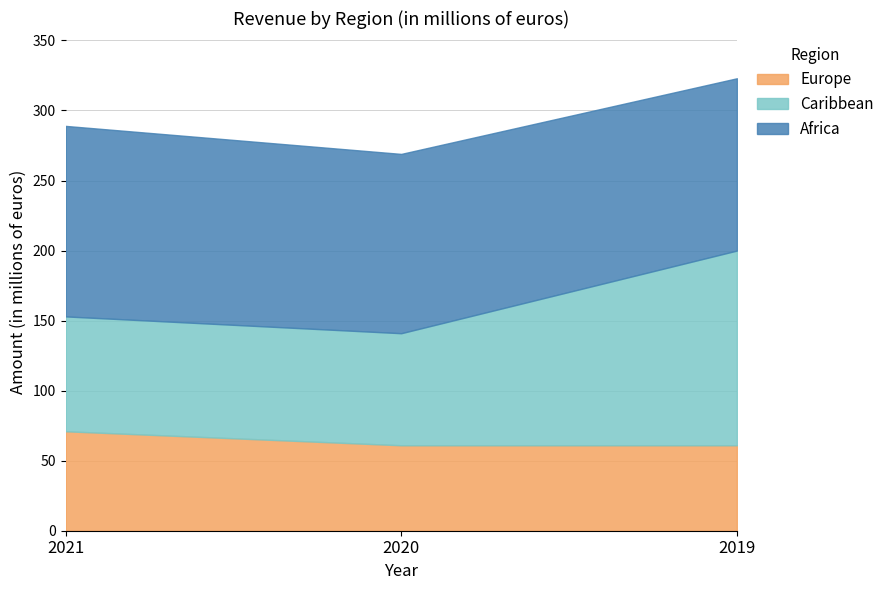

List the series in order of their overall mean, lowest first.

Europe, Caribbean, Africa